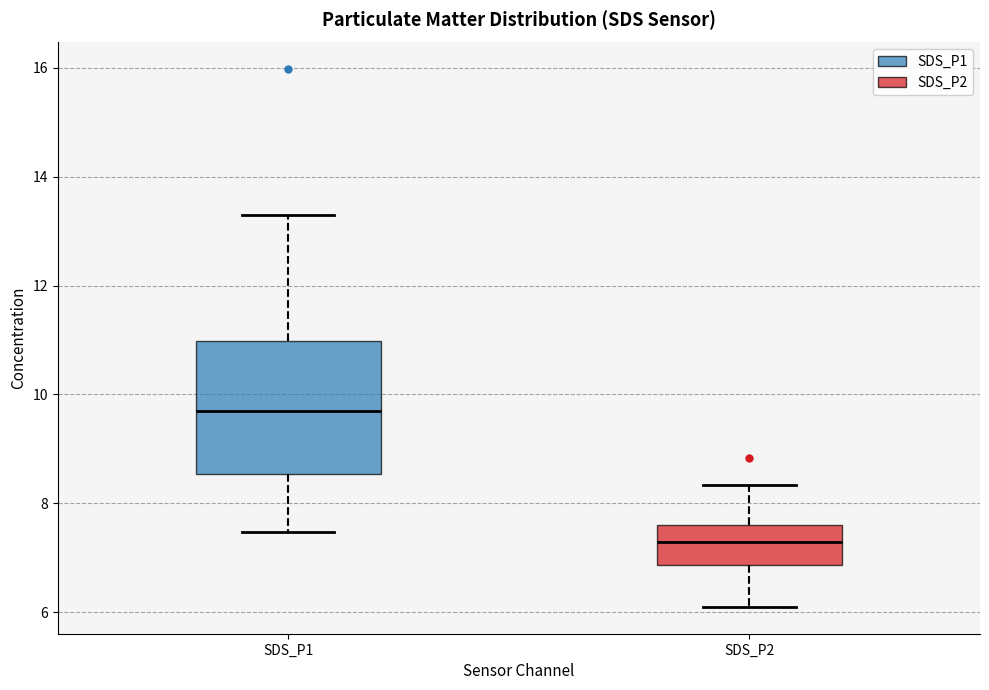

Reading left to right, read every box against the y-axis: the position of its median line, the range the box covers, and the ends of its whiskers. The values are not printed on the chart, so give them approximately, as read against the axis.

SDS_P1: median 9.8, box 8.6 to 11.0, whiskers 7.4 to 13.4
SDS_P2: median 7.4, box 6.8 to 7.6, whiskers 6.2 to 8.4